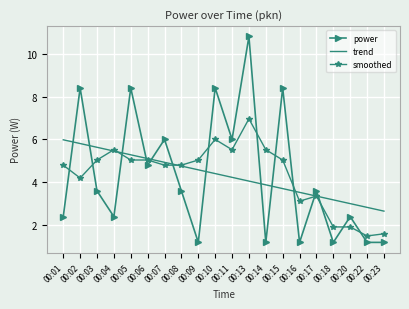

What is the total value across all series at 00:09?

10.8